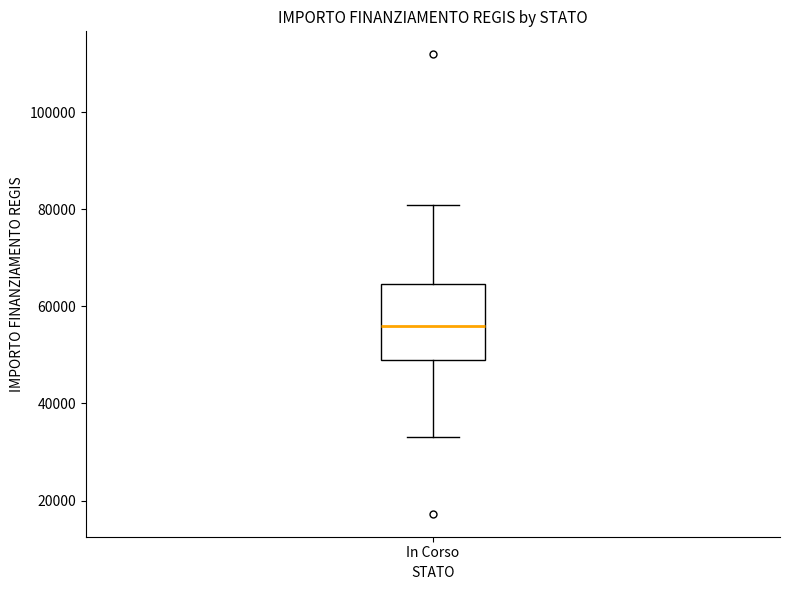

Read this box plot against the y-axis: the position of the median line, the range covered by the box, and the ends of both whiskers. The values are not printed on the chart, so give them approximately, as read against the axis.

median 56000, box 50000 to 64000, whiskers 32000 to 80000